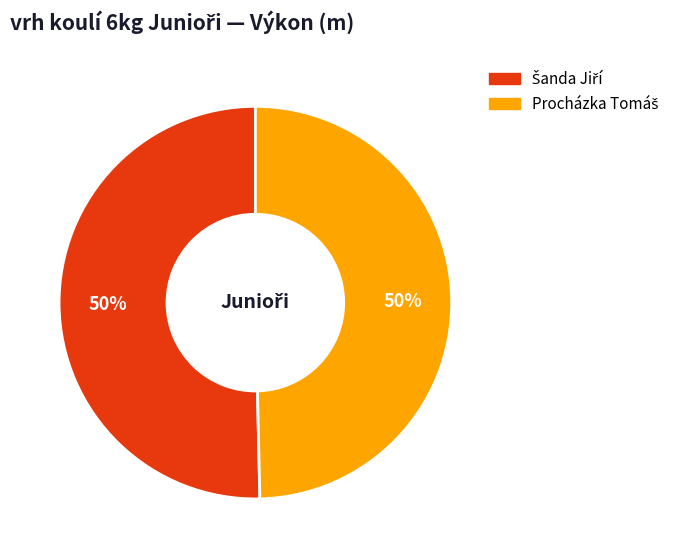

To the nearest percent, what is the average slice percentage?

50%